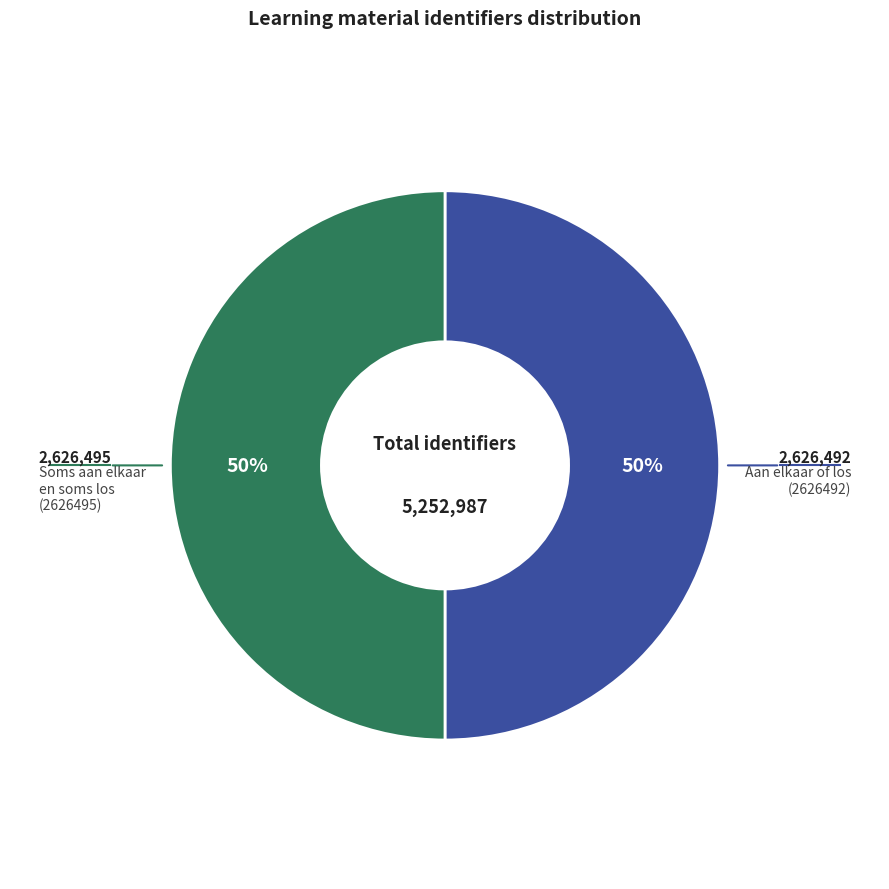

To the nearest percent, what is the average slice percentage?

50%